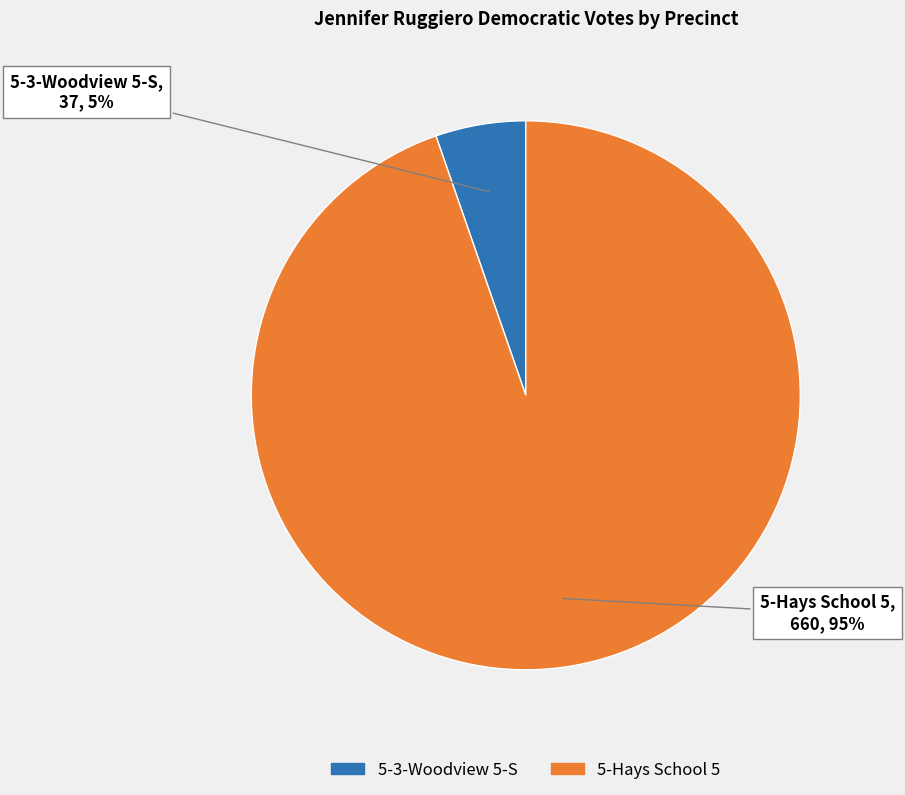

How many slices are in this pie chart?

2